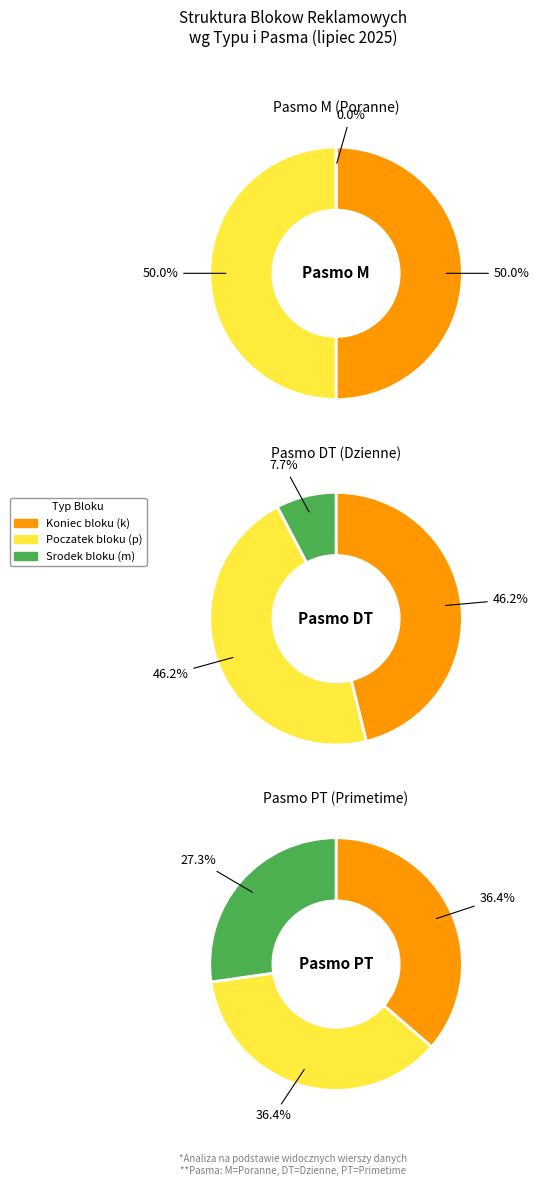

Is there any slice that represents more than half of the pie?

No